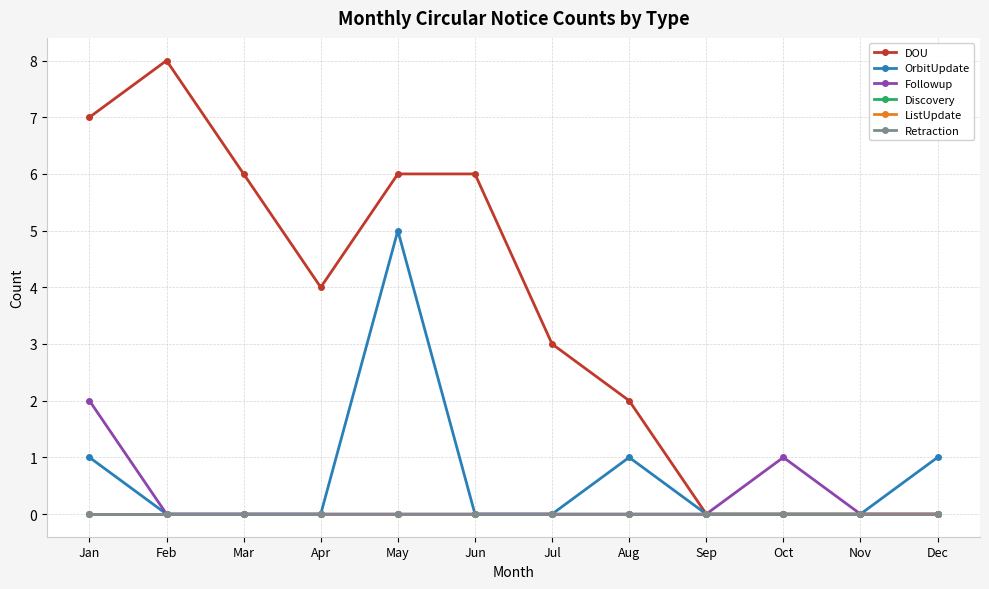

Reading left to right, list all the values displayed in this chart.

DOU: Jan=7	Feb=8	Mar=6	Apr=4	May=6	Jun=6	Jul=3	Aug=2	Sep=0	Oct=0	Nov=0	Dec=0
OrbitUpdate: Jan=1	Feb=0	Mar=0	Apr=0	May=5	Jun=0	Jul=0	Aug=1	Sep=0	Oct=0	Nov=0	Dec=1
Followup: Jan=2	Feb=0	Mar=0	Apr=0	May=0	Jun=0	Jul=0	Aug=0	Sep=0	Oct=1	Nov=0	Dec=0
Discovery: Jan=0	Feb=0	Mar=0	Apr=0	May=0	Jun=0	Jul=0	Aug=0	Sep=0	Oct=0	Nov=0	Dec=0
ListUpdate: Jan=0	Feb=0	Mar=0	Apr=0	May=0	Jun=0	Jul=0	Aug=0	Sep=0	Oct=0	Nov=0	Dec=0
Retraction: Jan=0	Feb=0	Mar=0	Apr=0	May=0	Jun=0	Jul=0	Aug=0	Sep=0	Oct=0	Nov=0	Dec=0